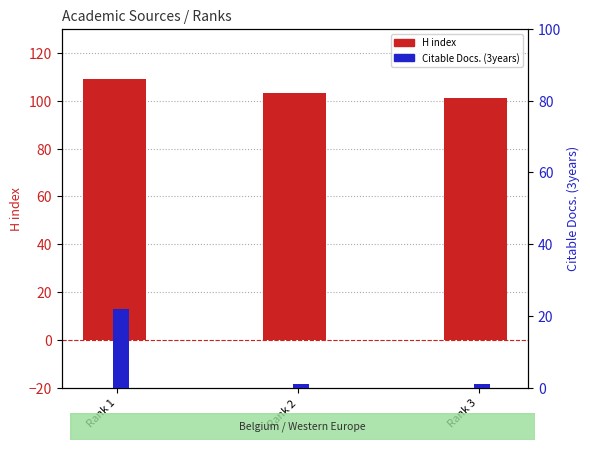

True or false: Citable Docs. (3years) has a value of 1 at Rank 3.

True